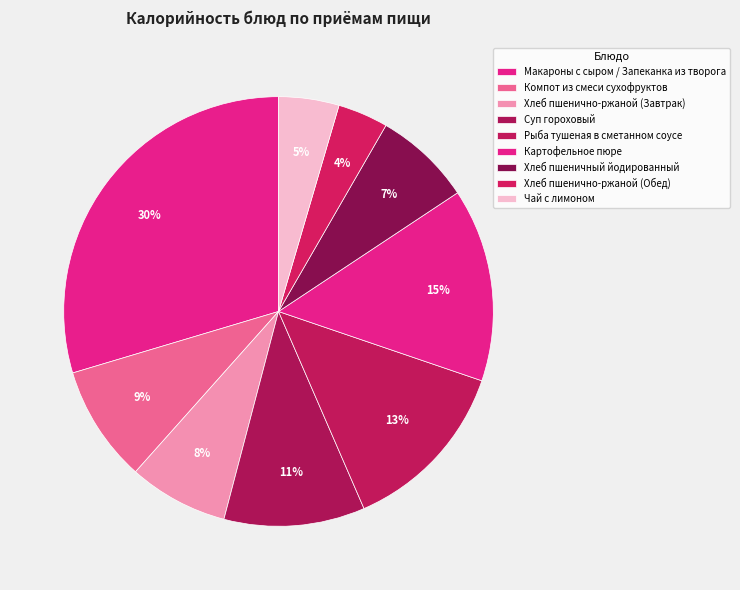

What percentage is the Макароны с сыром / Запеканка из творога slice, to the nearest percent?

30%